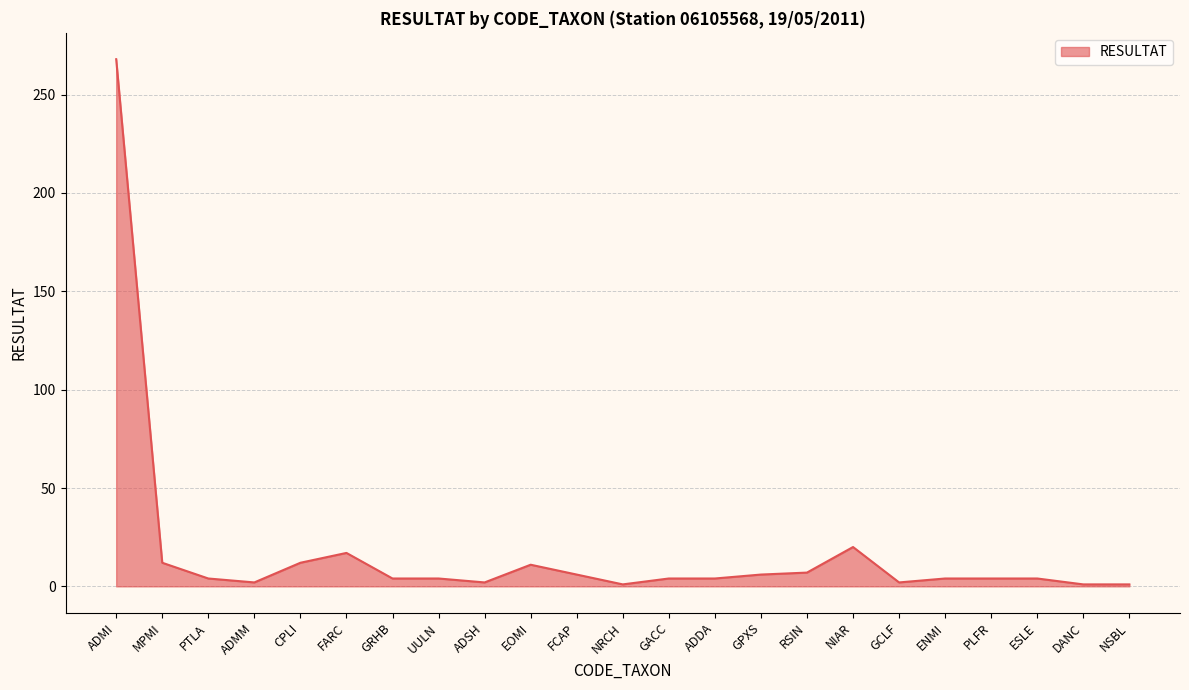

True or false: the data shows 4 at PLFR.

True